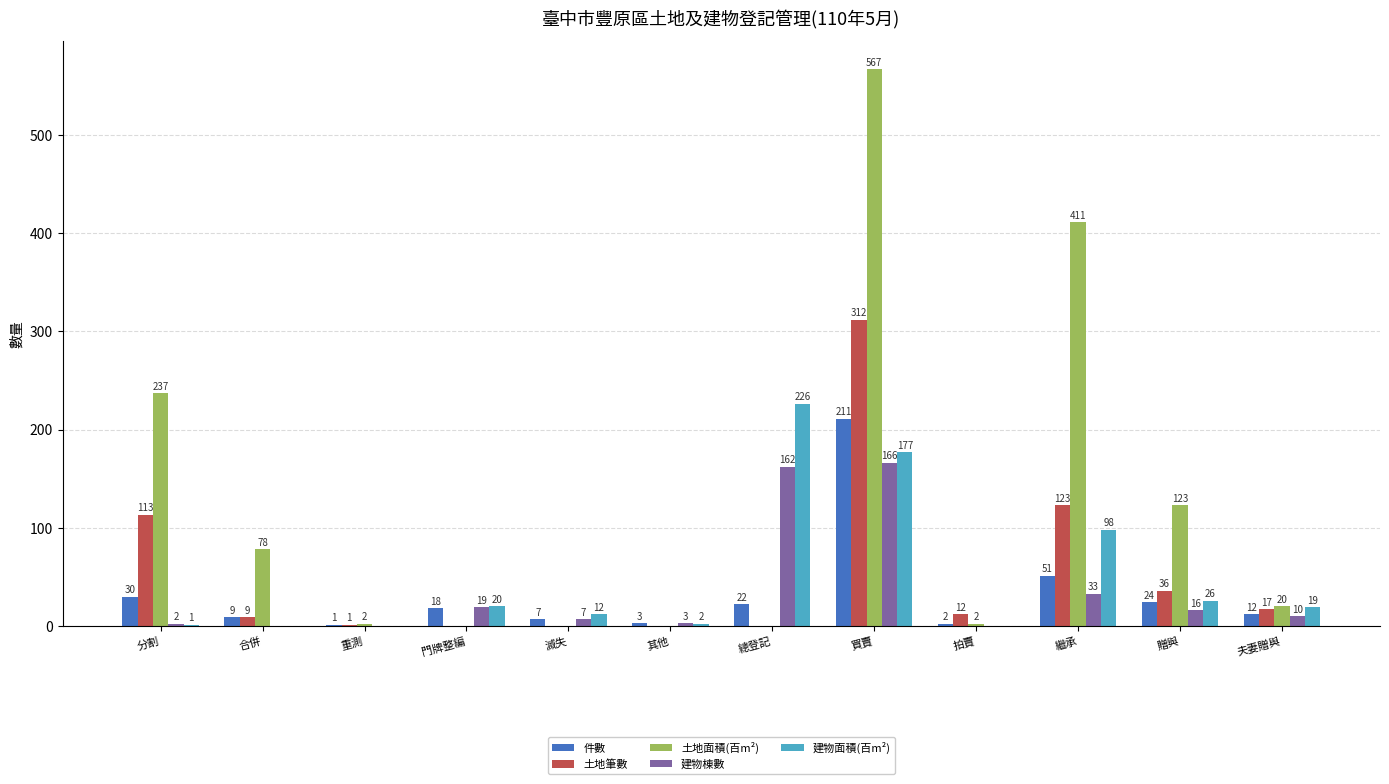

What is the sum of all 建物棟數 values?

418